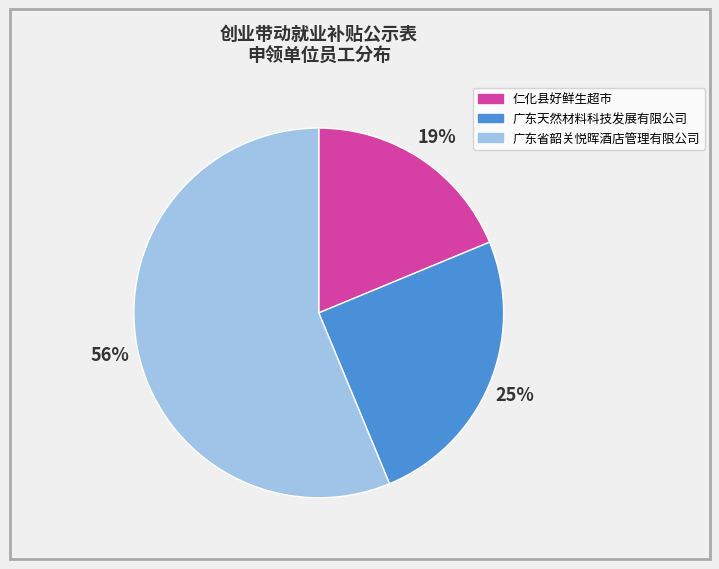

Is it true that 广东省韶关悦晖酒店管理有限公司 is 56% of the pie?

True